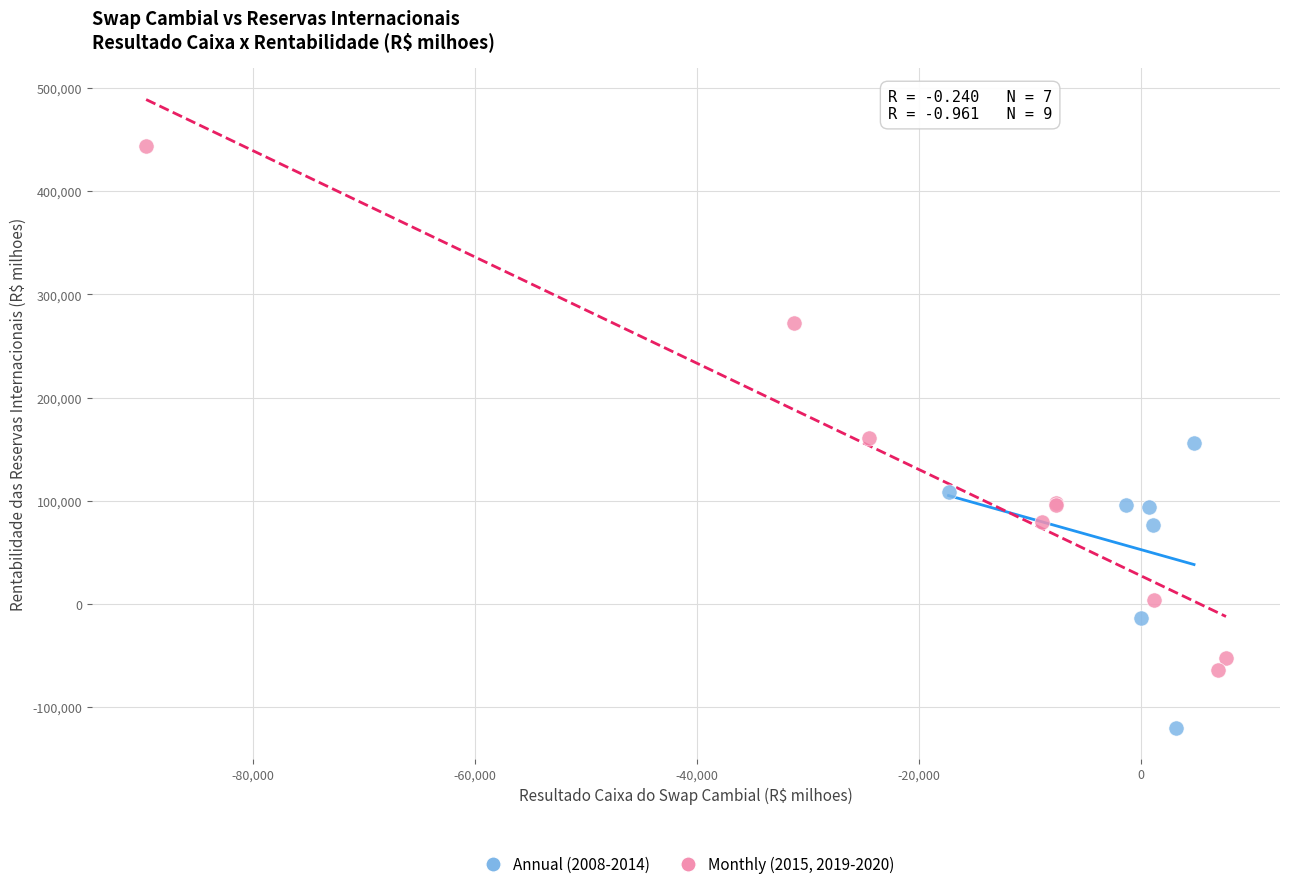

Which series contains the lowest Y value?

Annual (2008-2014)